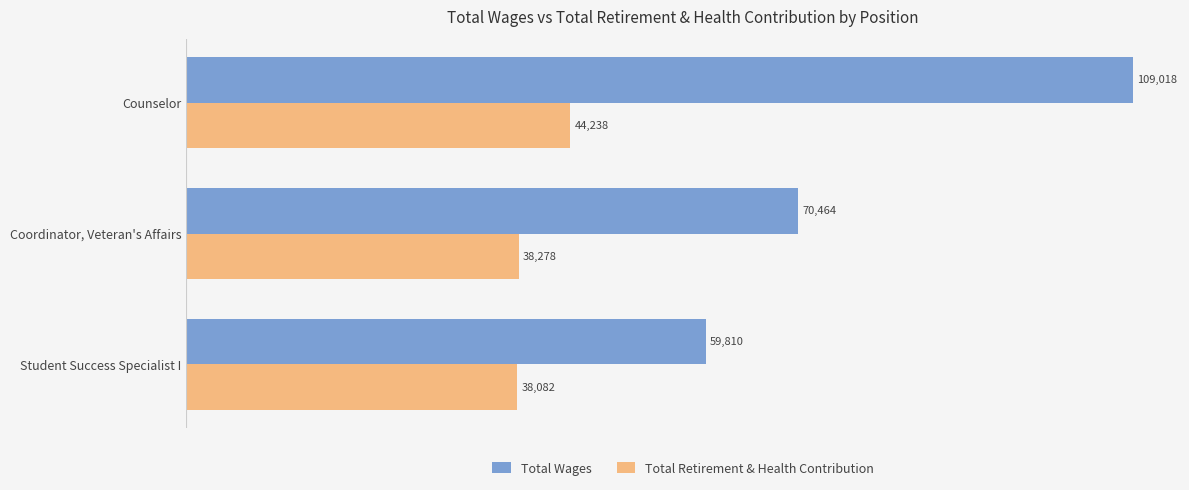

List the labels in order of Total Retirement & Health Contribution value, smallest first.

Student Success Specialist I, Coordinator, Veteran's Affairs, Counselor